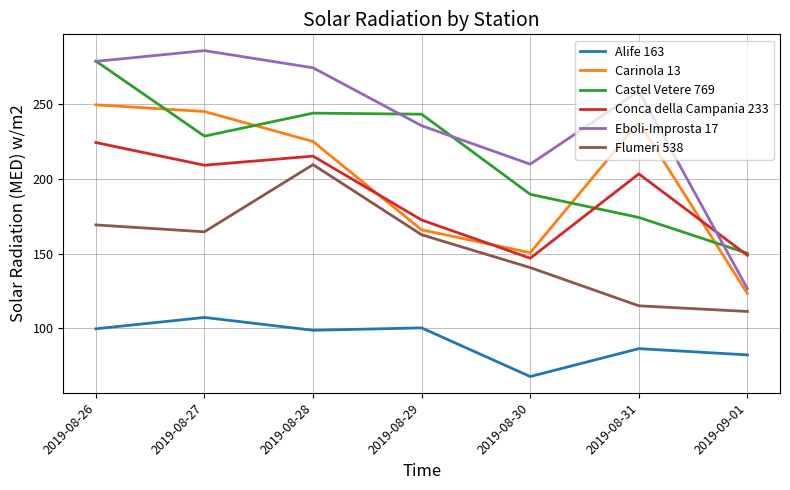

After their last crossing, which series has the higher values: Eboli-Improsta 17 or Castel Vetere 769?

Castel Vetere 769